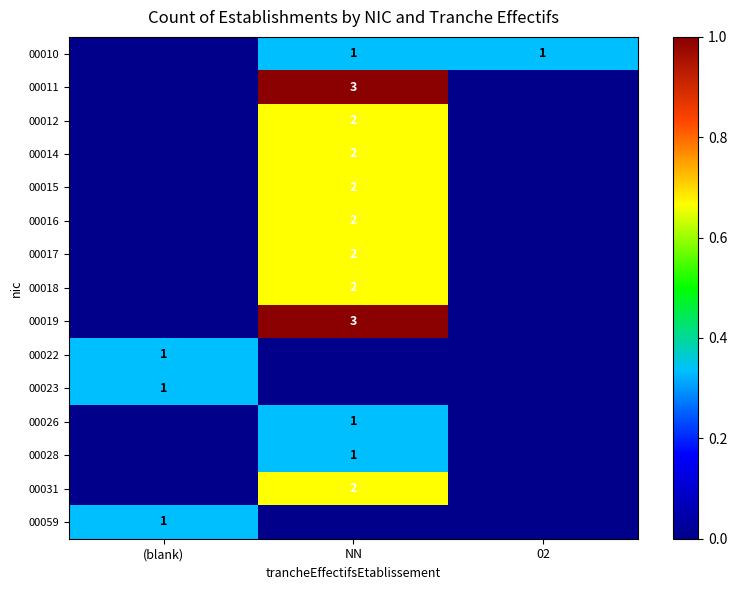

True or false: 00023 has a value of 1 at (blank).

True